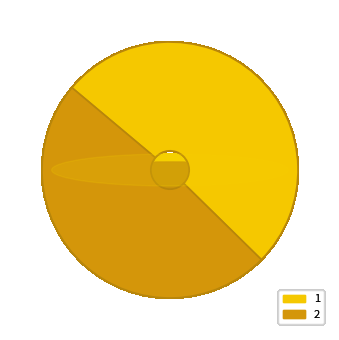

To the nearest percent, what is the difference between the largest and smallest slice percentages?

2%